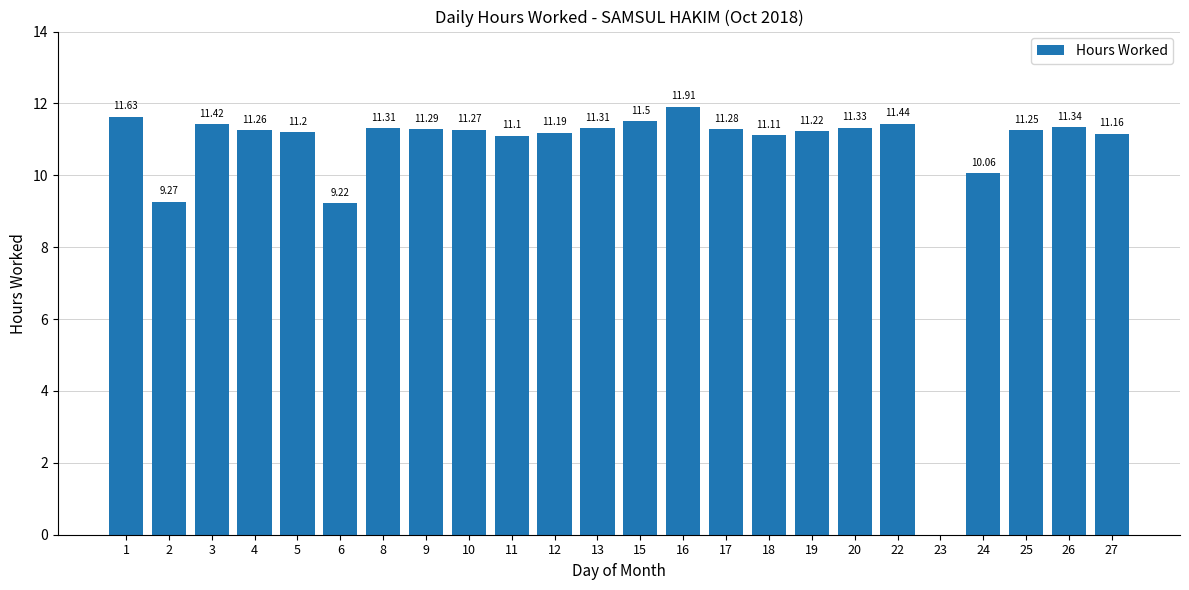

What is the sum of all values?

255.1